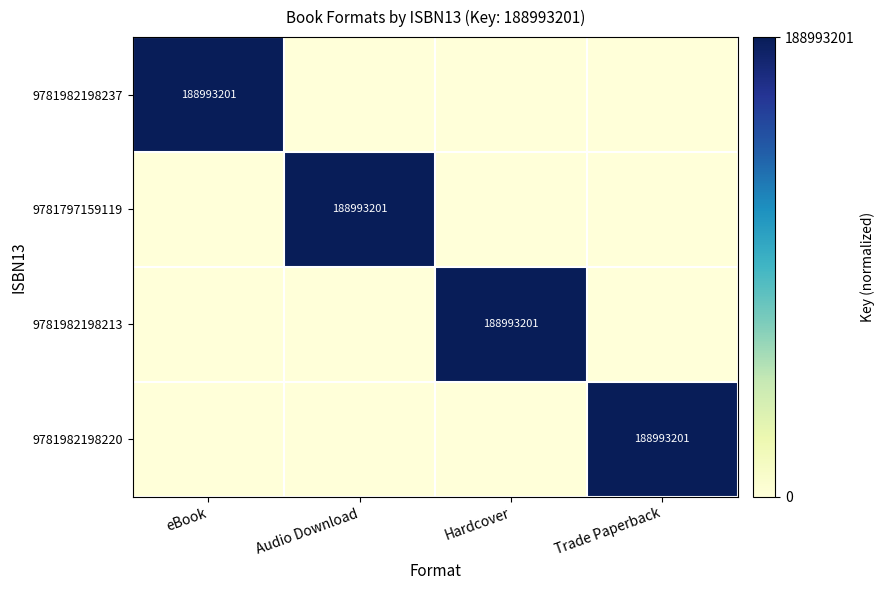

Is it true that 9781982198213 equals 317311276 at Hardcover?

False